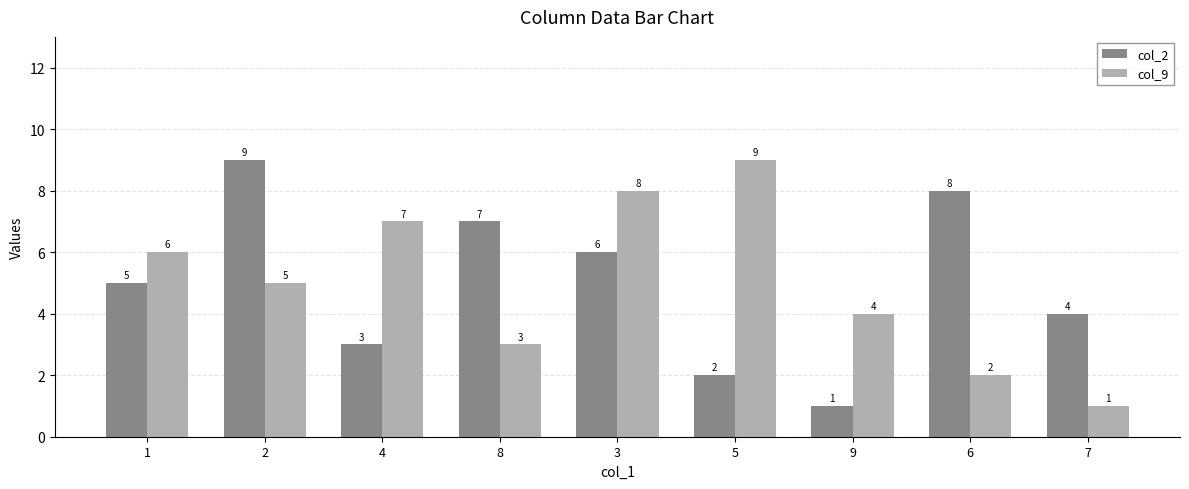

Is the value of col_9 at 9 greater than the value of col_2 at 1?

No